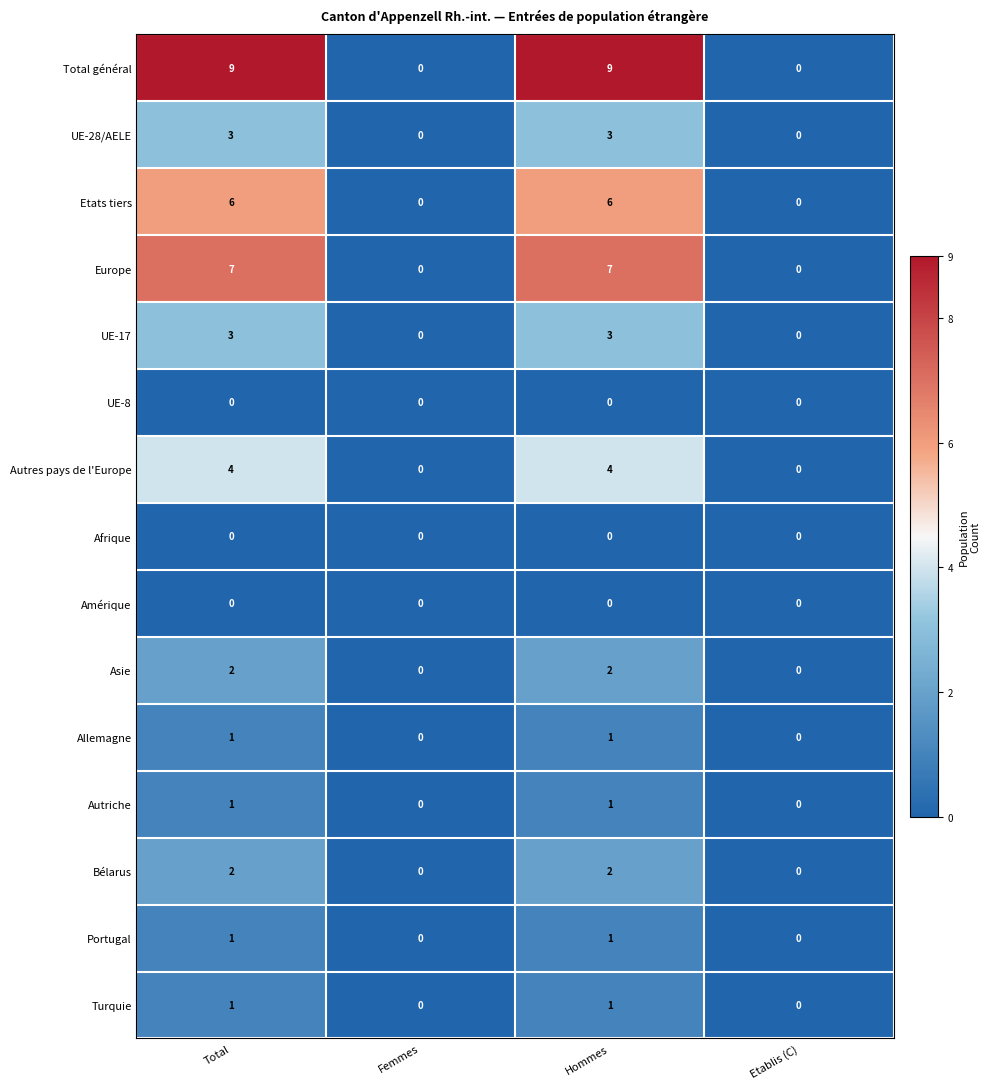

Which series has the largest range (max minus min)?

Total général